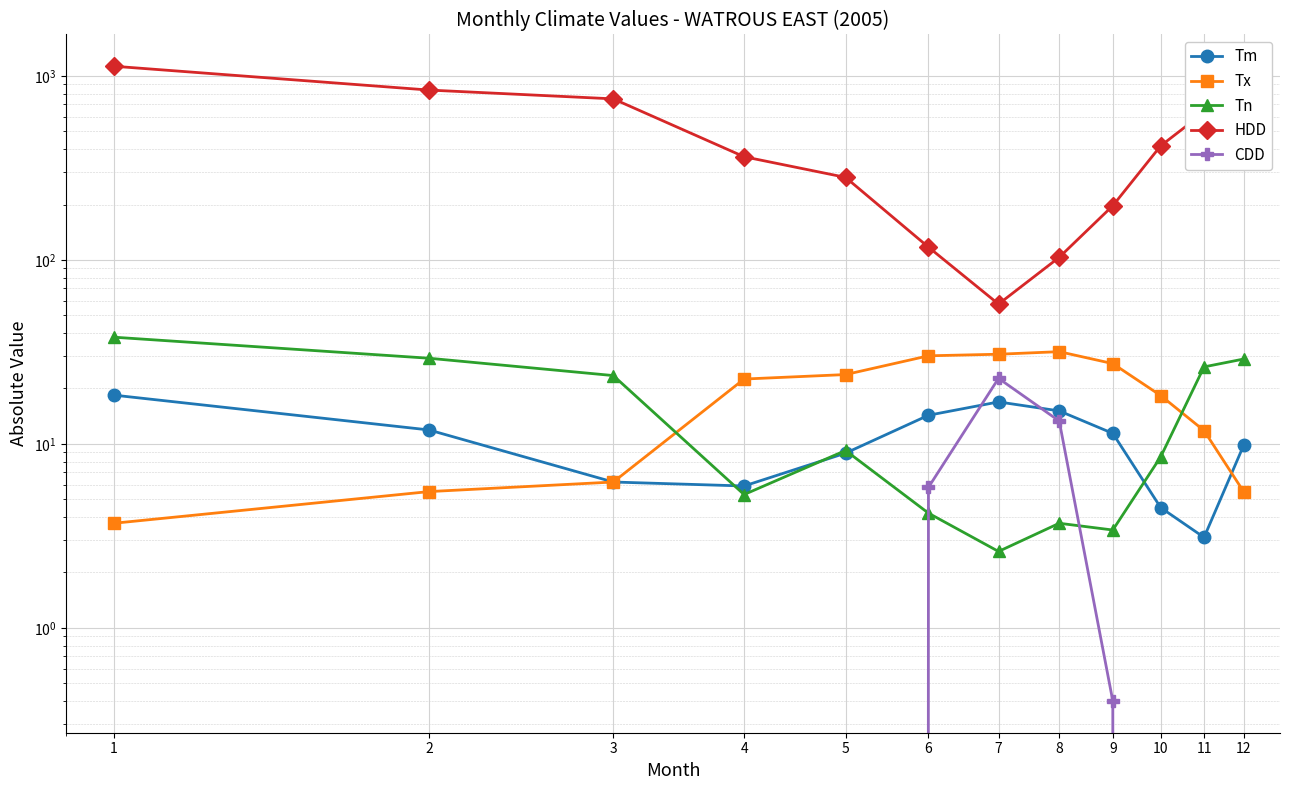

True or false: Tn and HDD cross at least once.

False